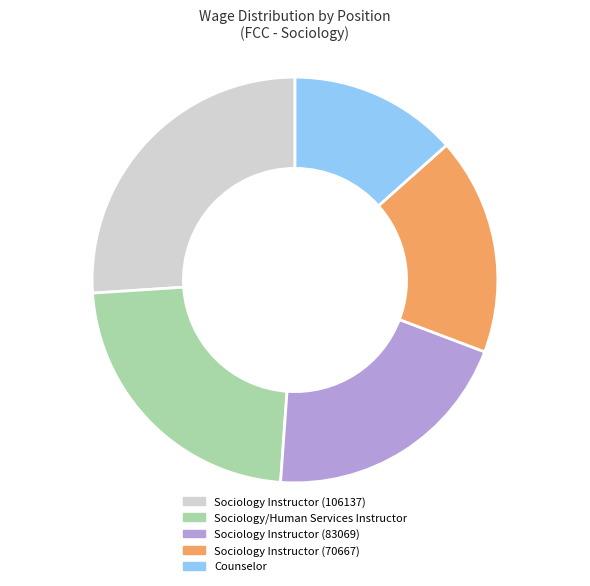

Which category has the smallest portion of the pie?

Counselor